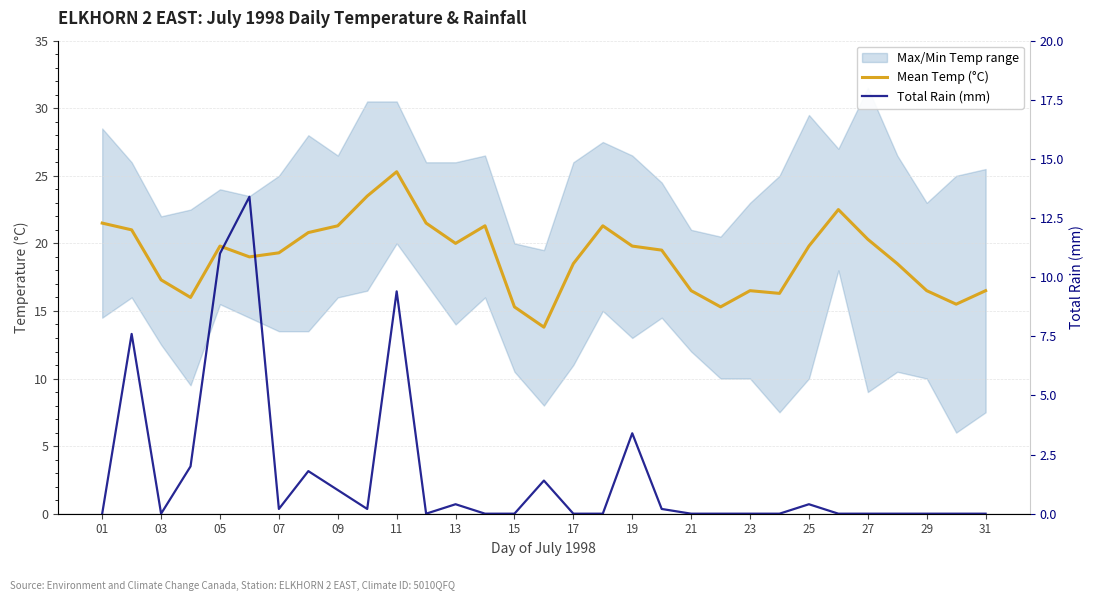

Is it true that Mean Temp (°C) equals 5.4 at 22?

False